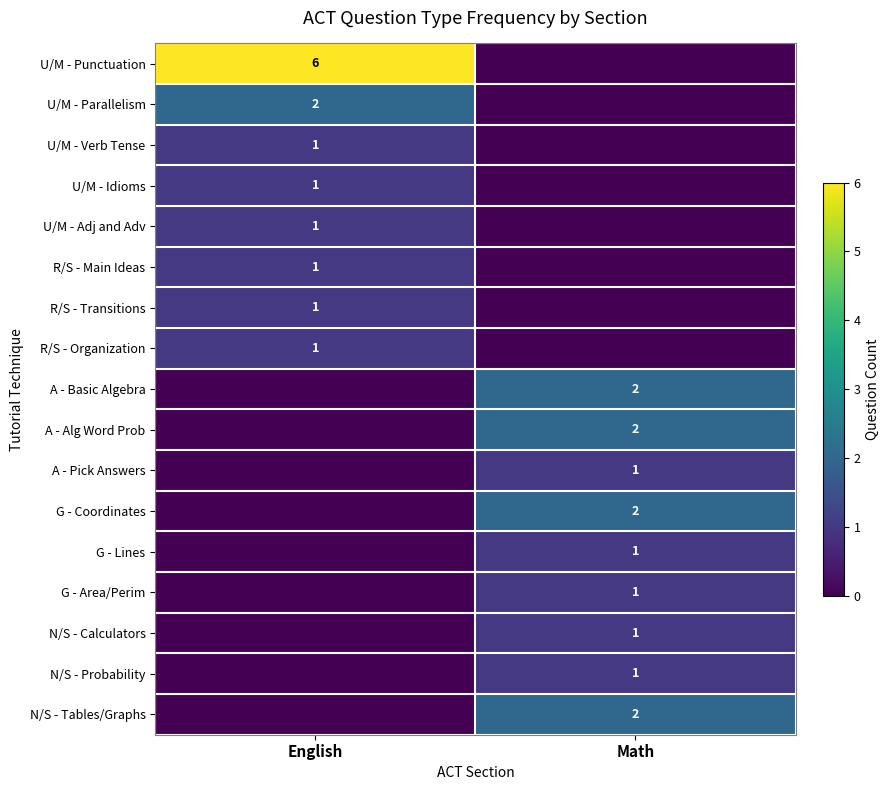

What is the greatest value displayed?

6